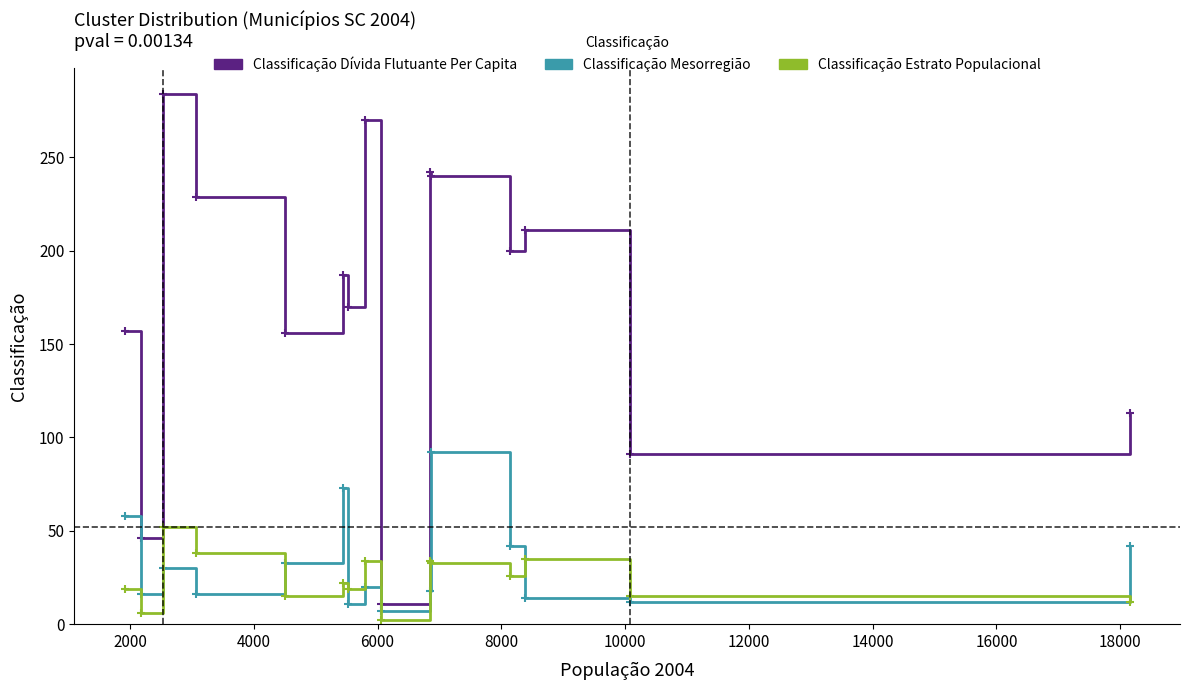

What is the greatest value displayed?

284